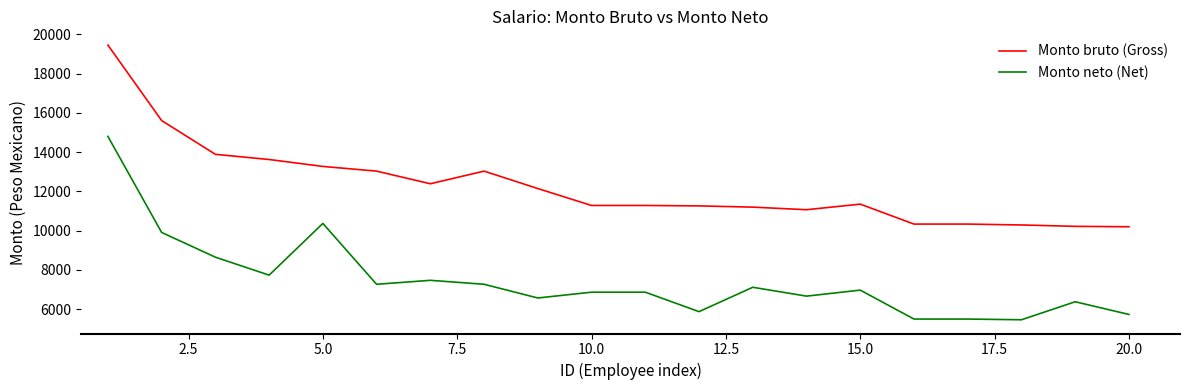

Which series has the largest total across all categories?

Monto bruto (Gross)